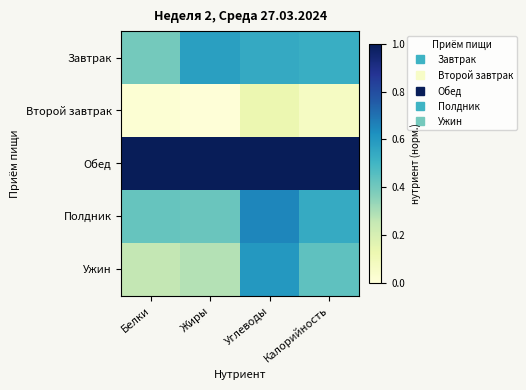

At how many categories does at least one series exceed 0?

4